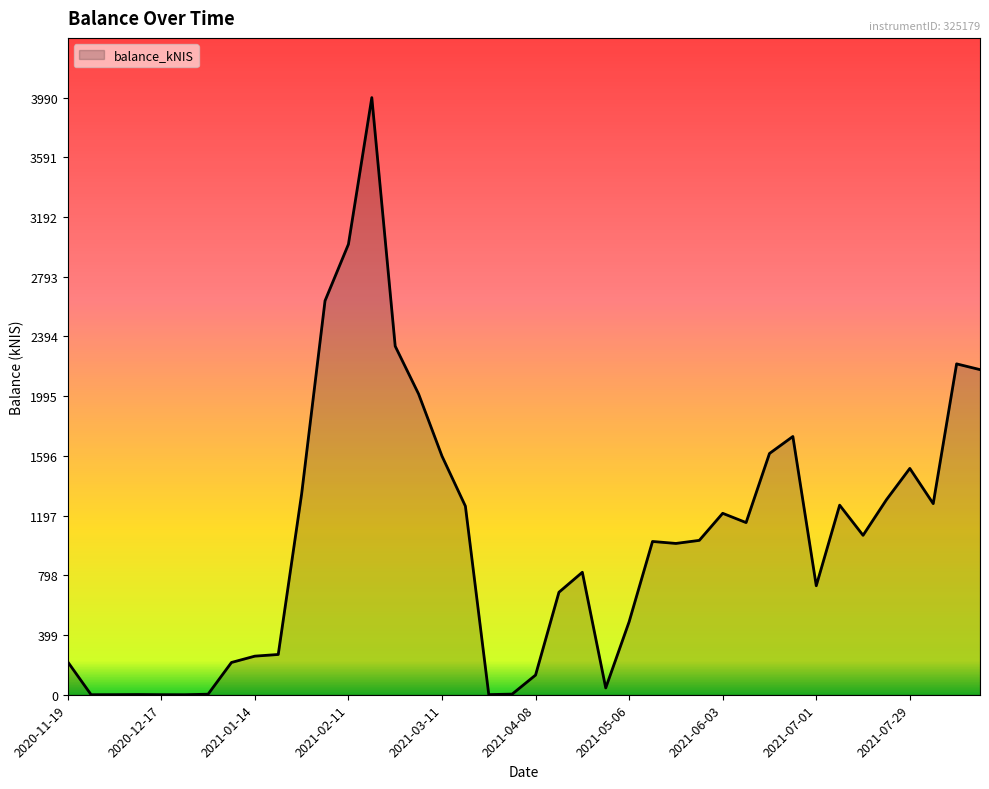

What is the difference between the maximum and minimum values?

3989.3